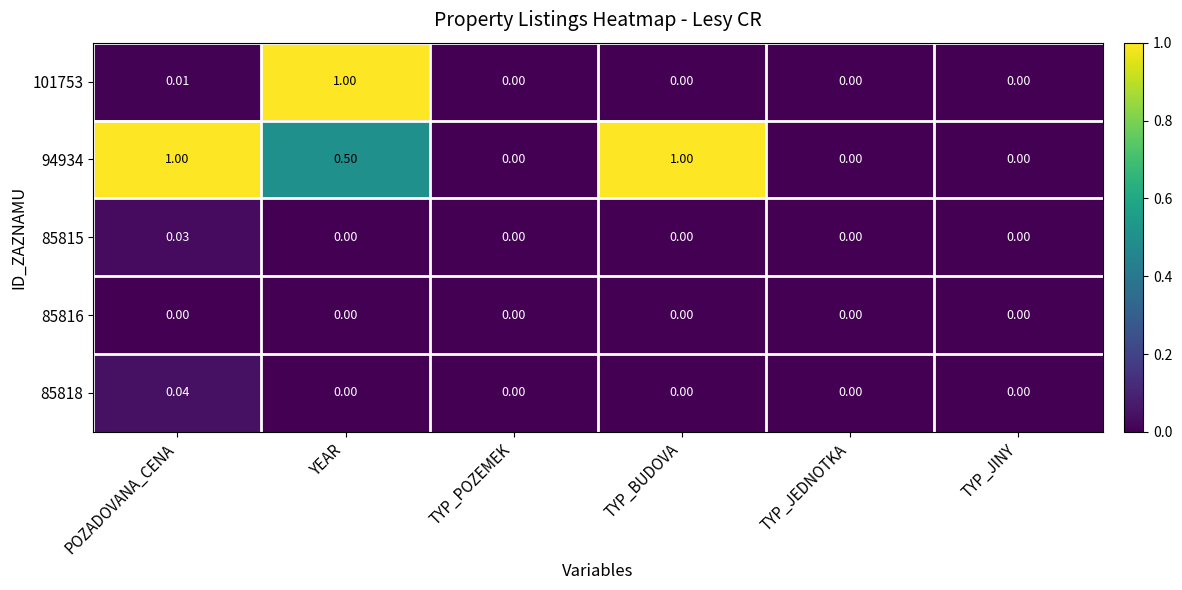

At which category is the sum across all series the highest?

YEAR